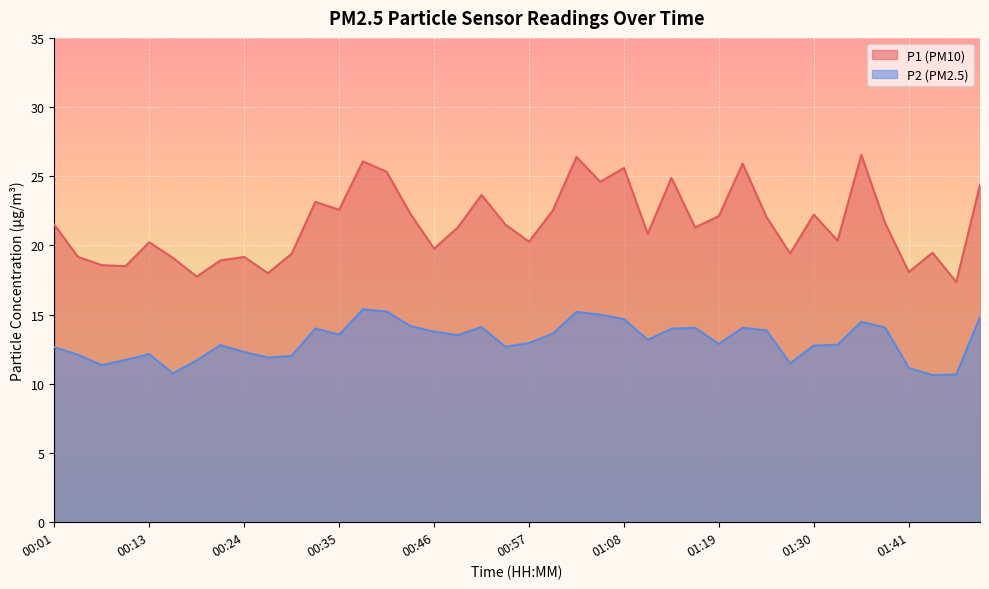

True or false: P2 and P1 cross at least once.

False